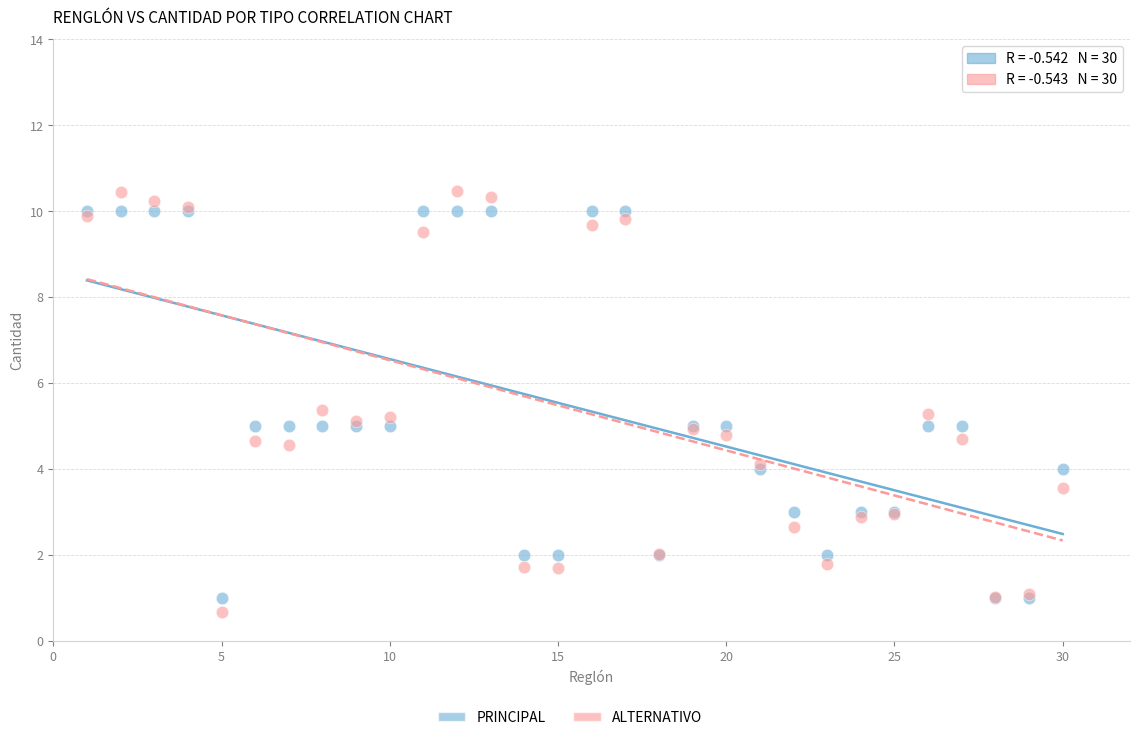

Which series contains the lowest Y value?

ALTERNATIVO